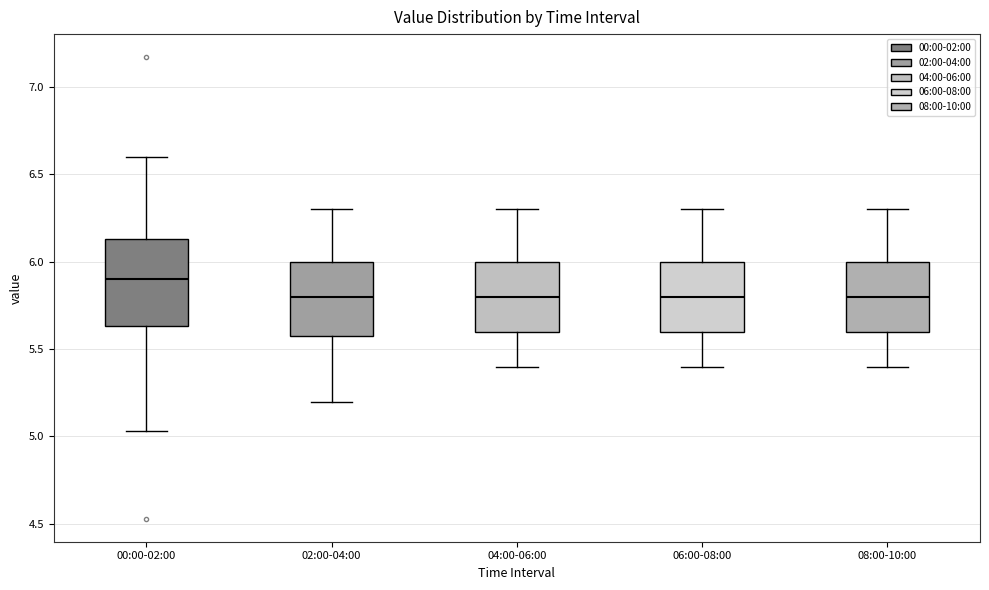

Where does the lower whisker of the box for 02:00-04:00 end on the y-axis? The values are not printed on the chart, so give them approximately, as read against the axis.

5.20